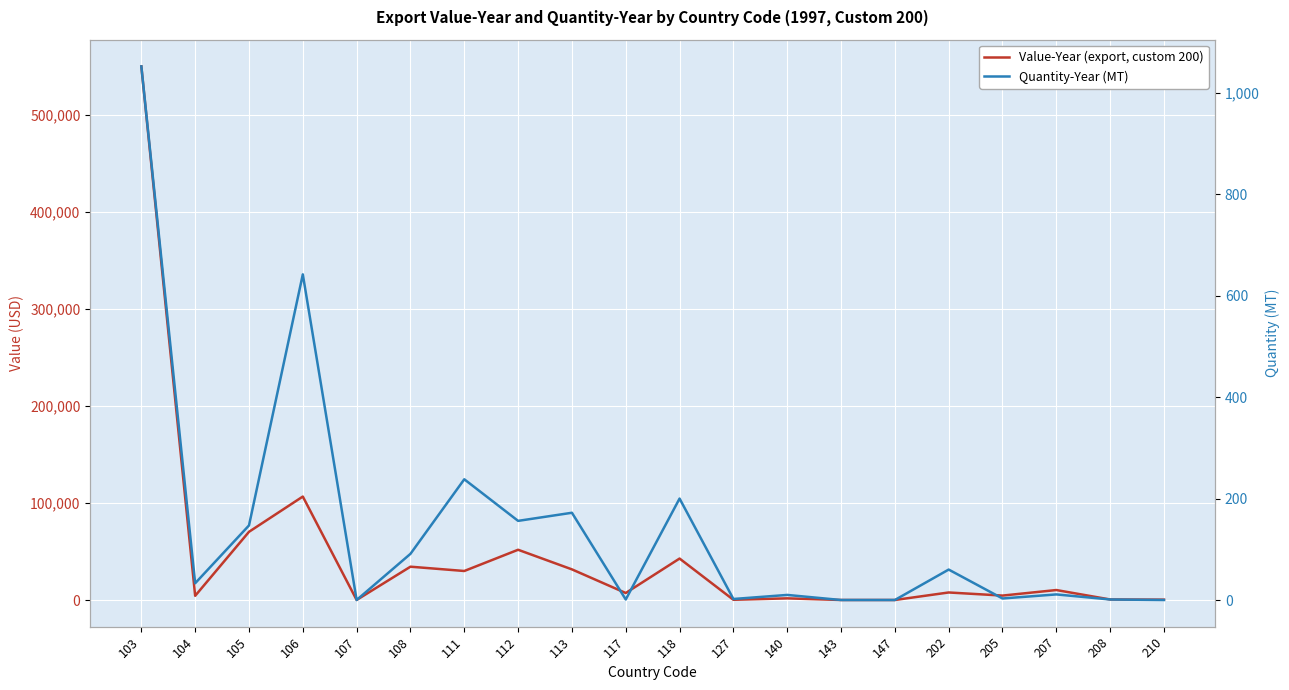

True or false: Value-Year (export, custom 200) and Quantity-Year (MT) cross at least once.

False